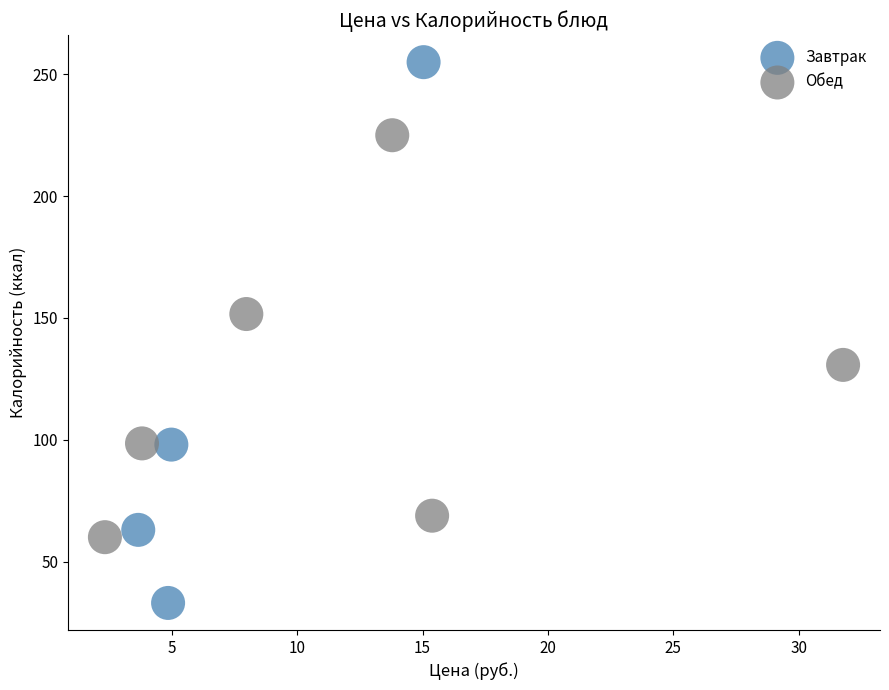

Which series has the widest spread of Y values?

Завтрак